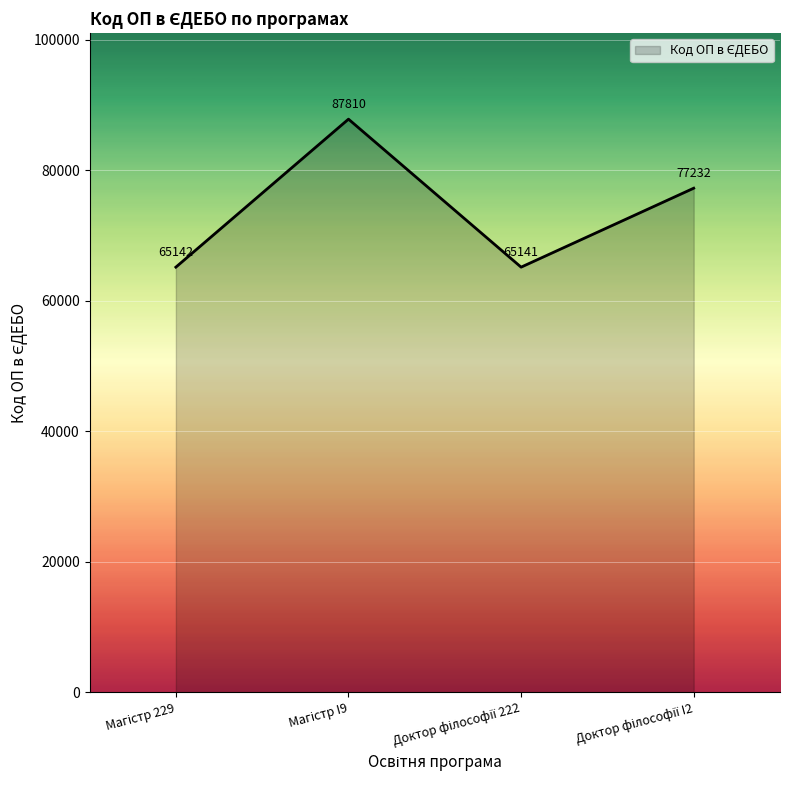

Reading right to left, list all the values displayed in this chart.

77232	65141	87810	65142